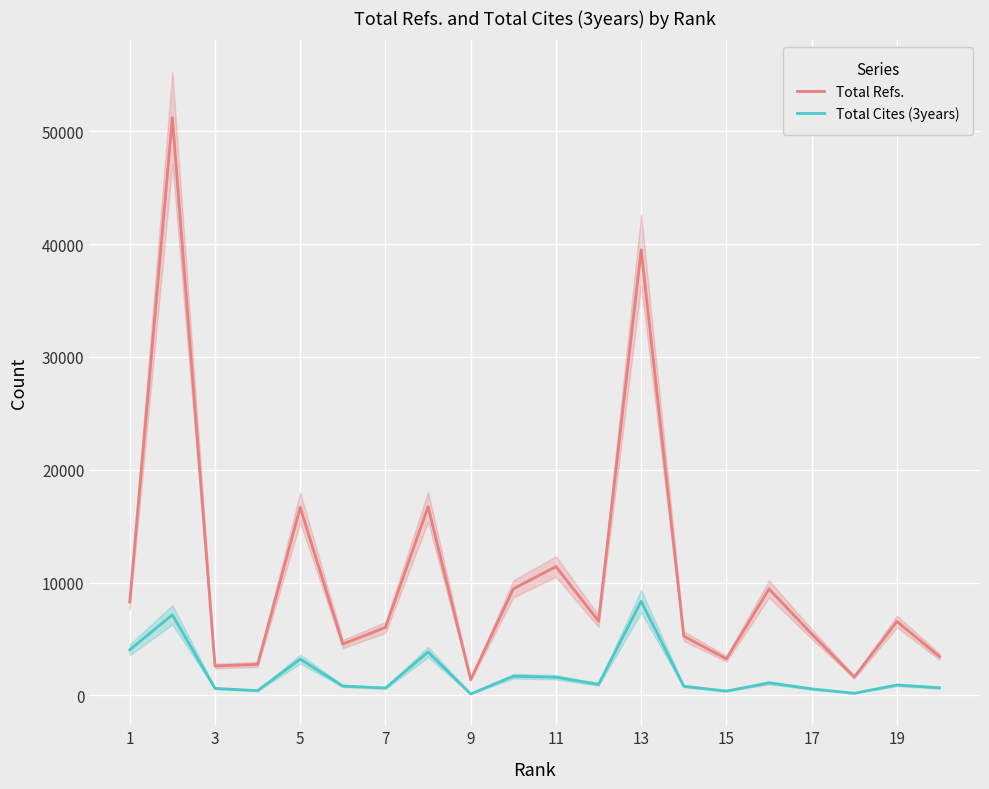

What is the average value of the Total Cites (3years) series?

1910